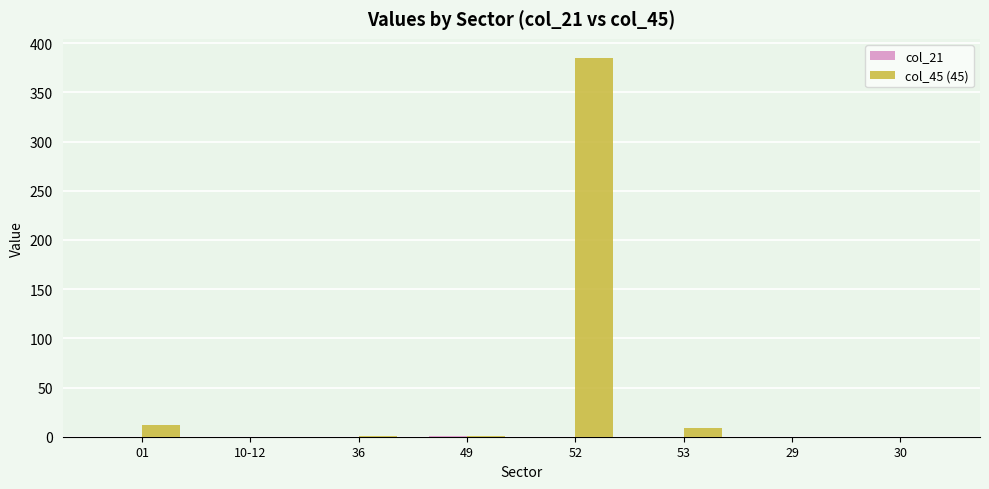

Which series has the largest total across all categories?

col_45 (45)